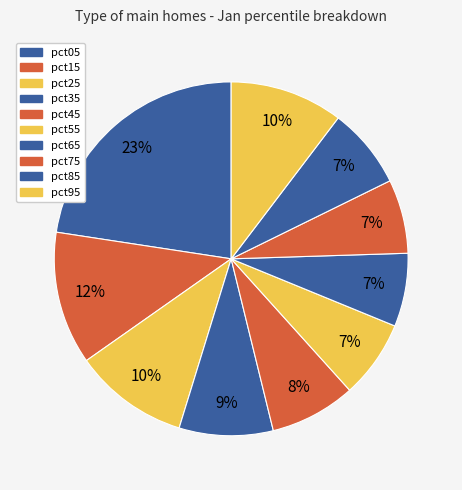

The pct65 slice represents 7% of the pie. True or false?

True